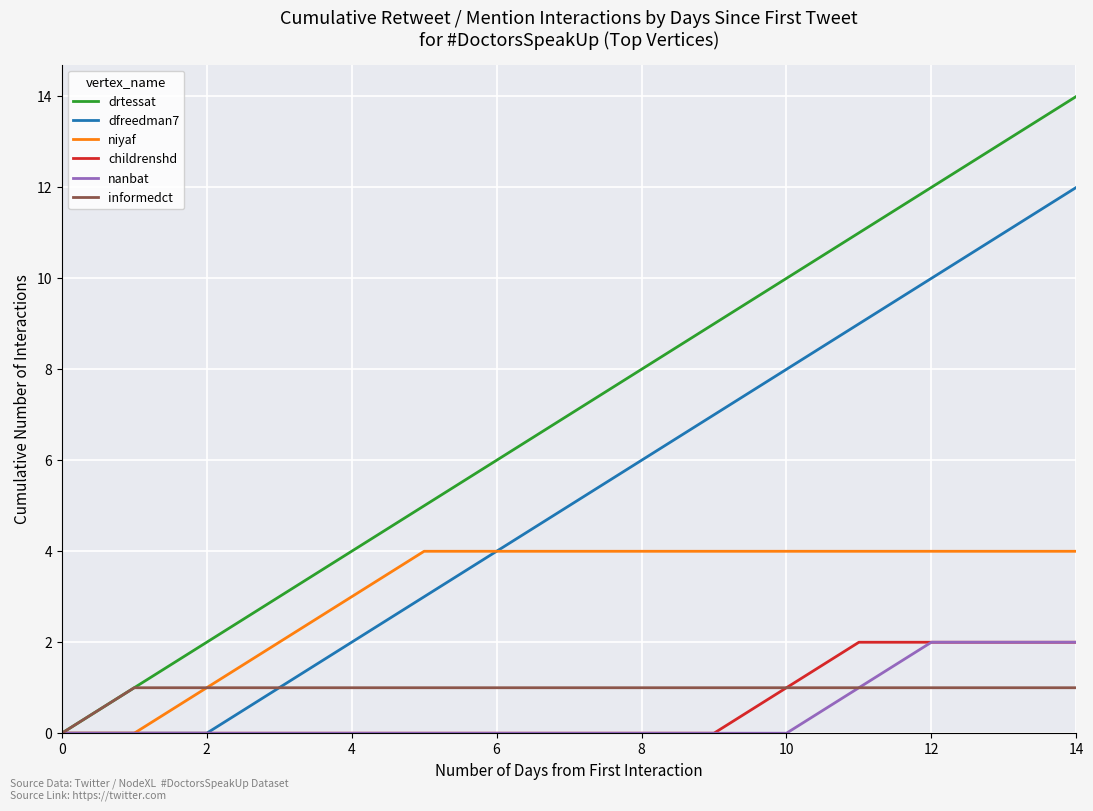

What is the highest value of the drtessat series?

14